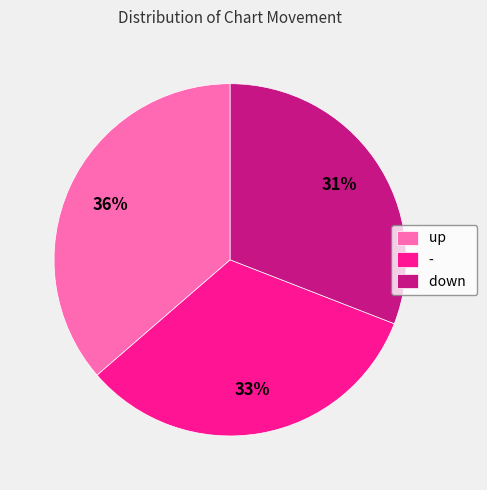

True or false: up accounts for 28% of the total.

False